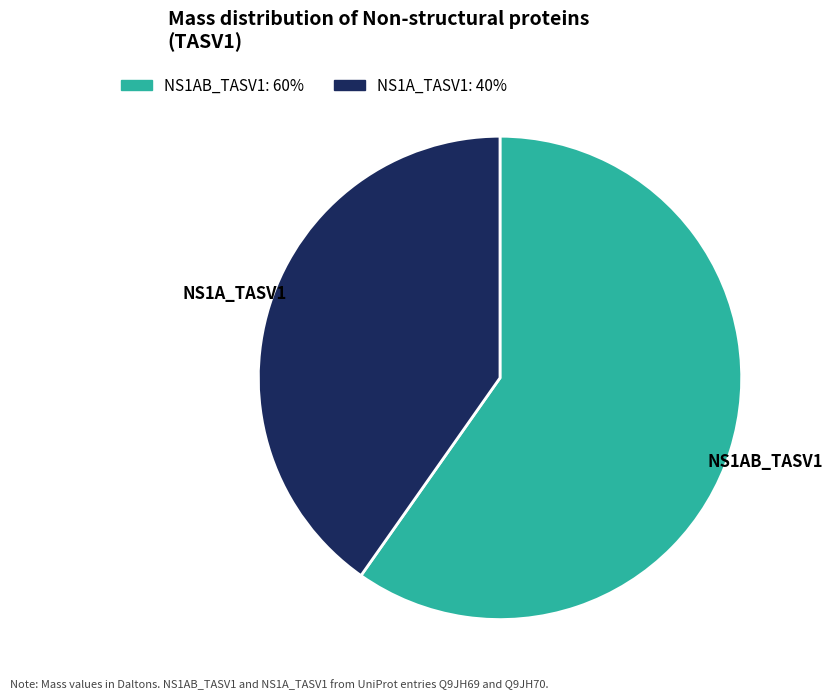

The NS1A_TASV1 slice represents 35% of the pie. True or false?

False